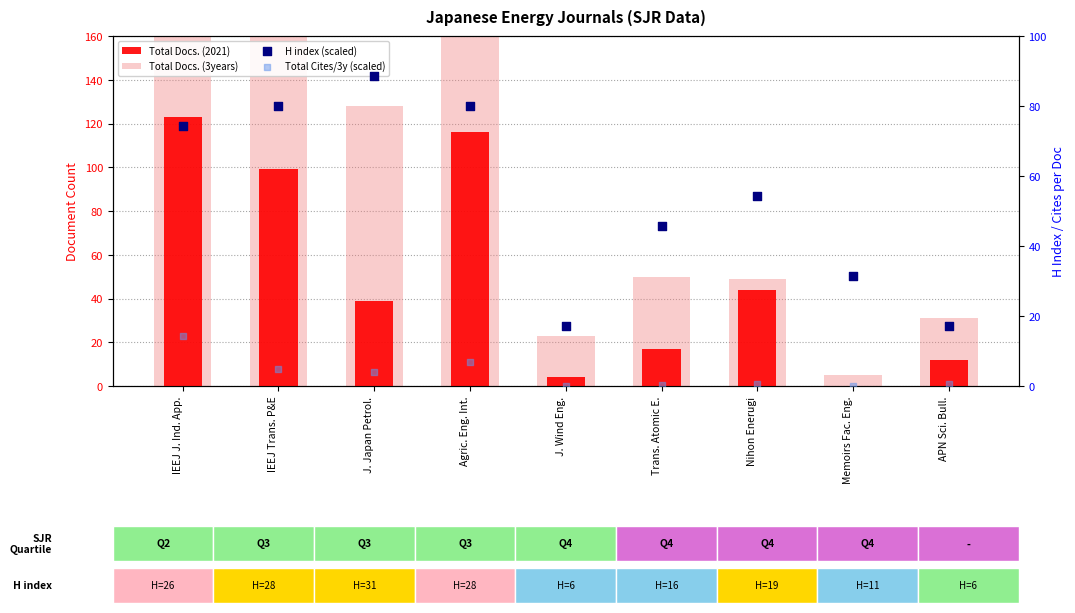

At how many categories does at least one series exceed 23?

8